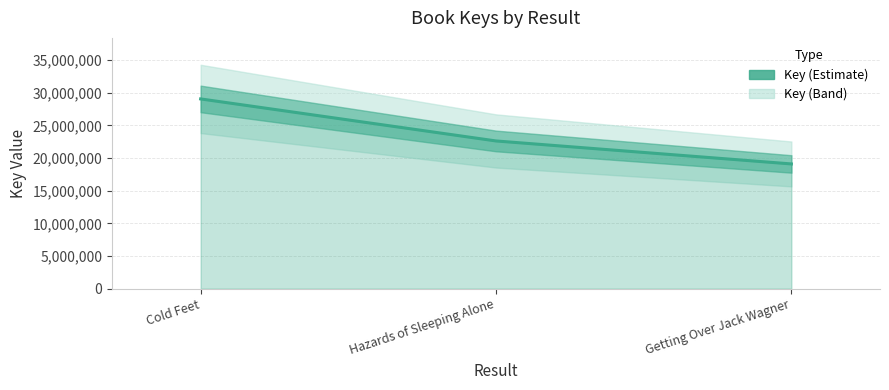

The value at Hazards of Sleeping Alone is 39089102. True or false?

False